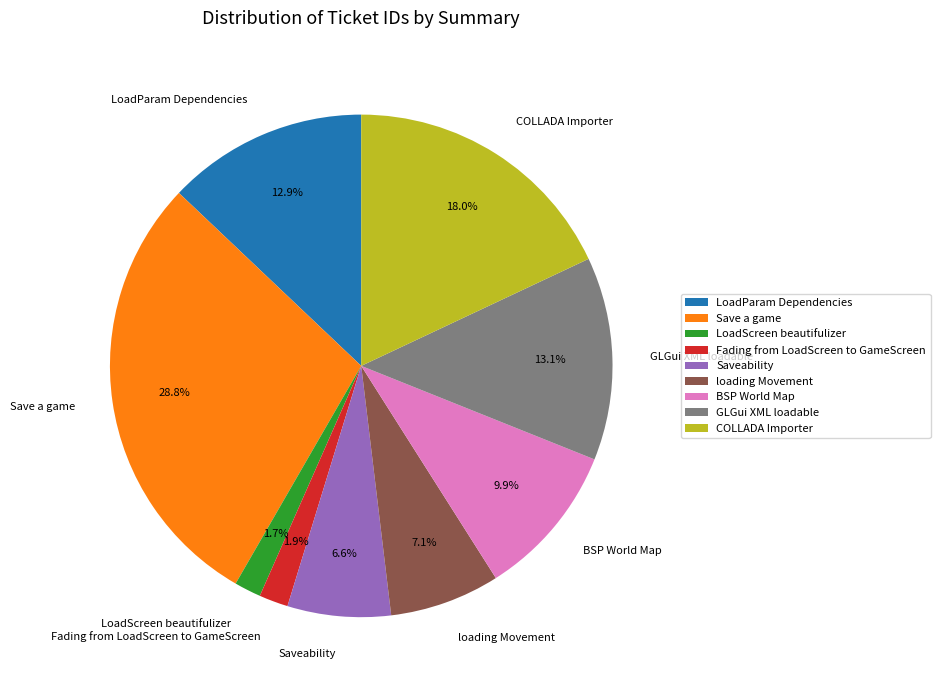

What percentage is the Saveability slice, to the nearest percent?

7%